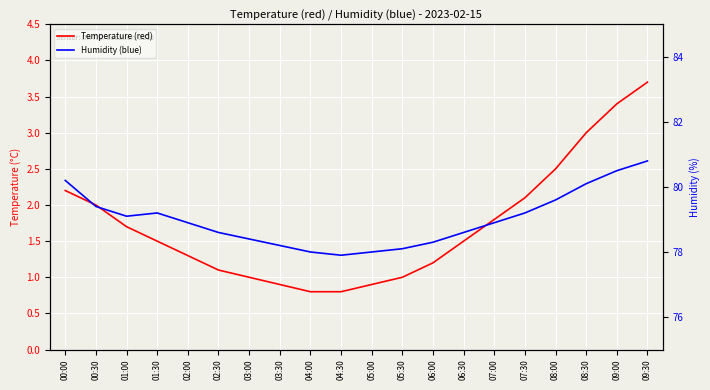

Does the chart display data point markers on the line(s)?

No